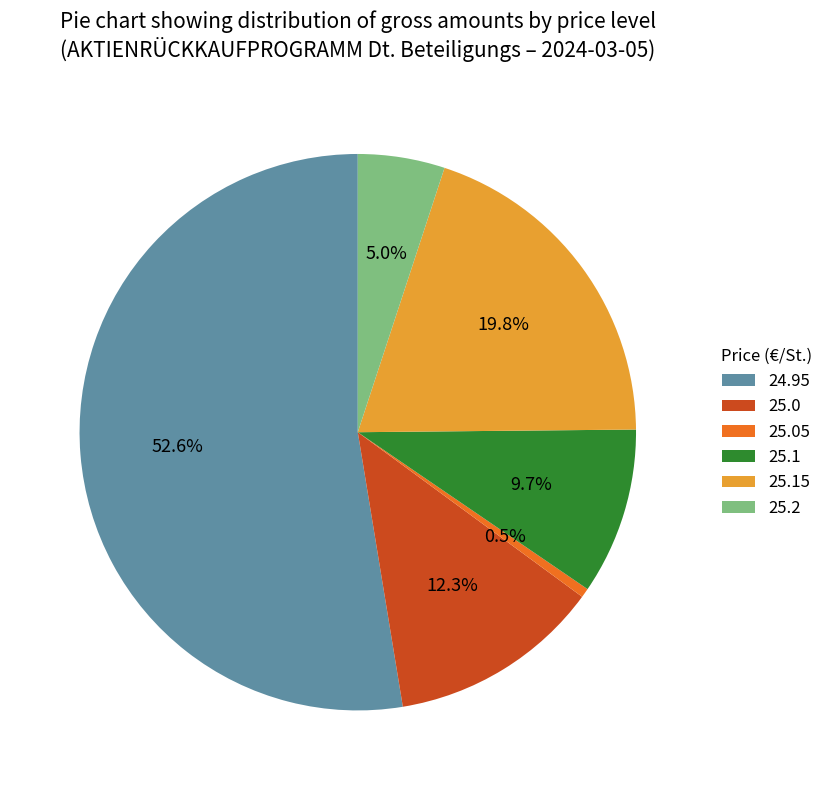

What is the smallest slice in the pie chart?

25.05